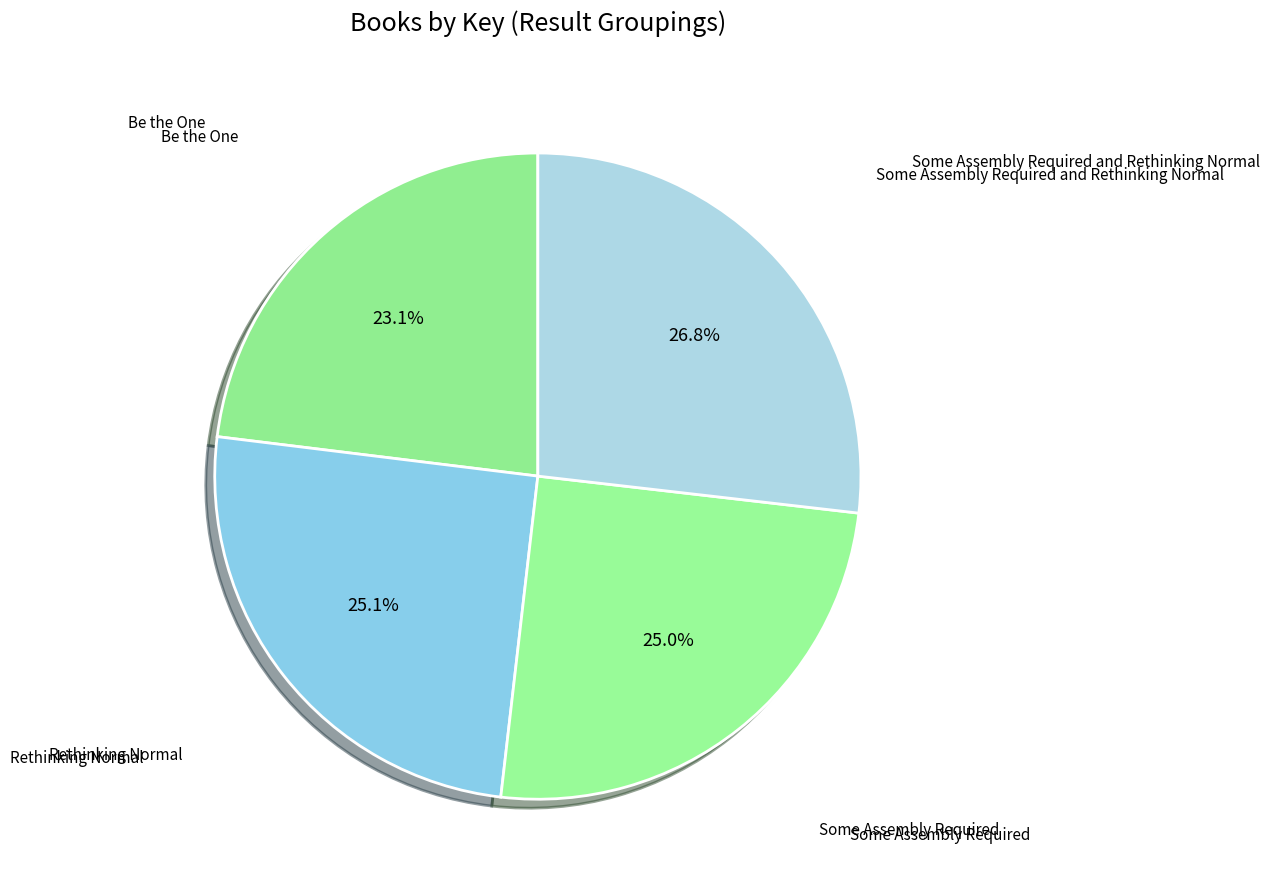

Is there a majority slice in this chart?

No